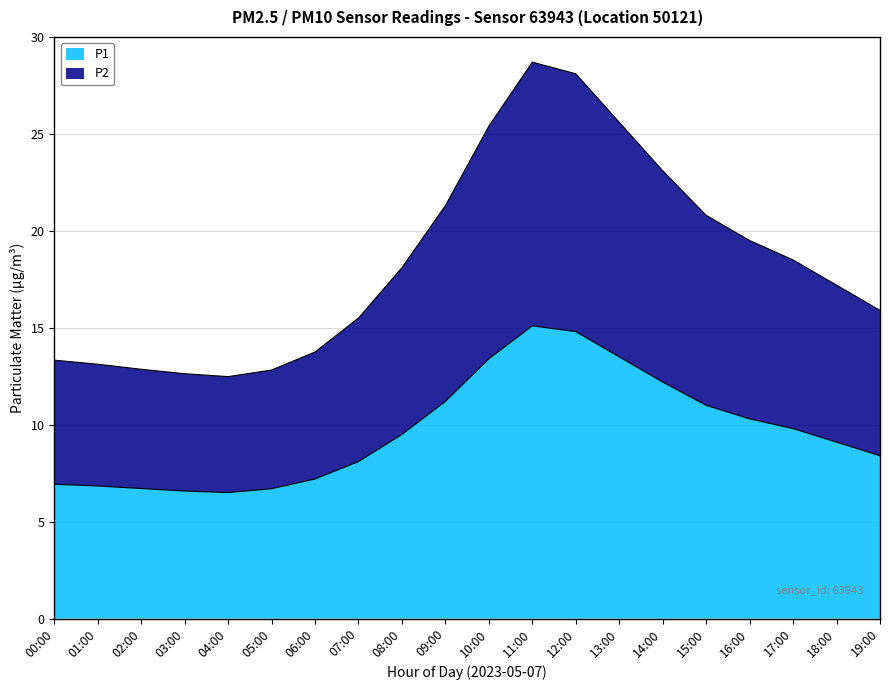

True or false: P2 has more than 2 points higher than both neighbors.

False